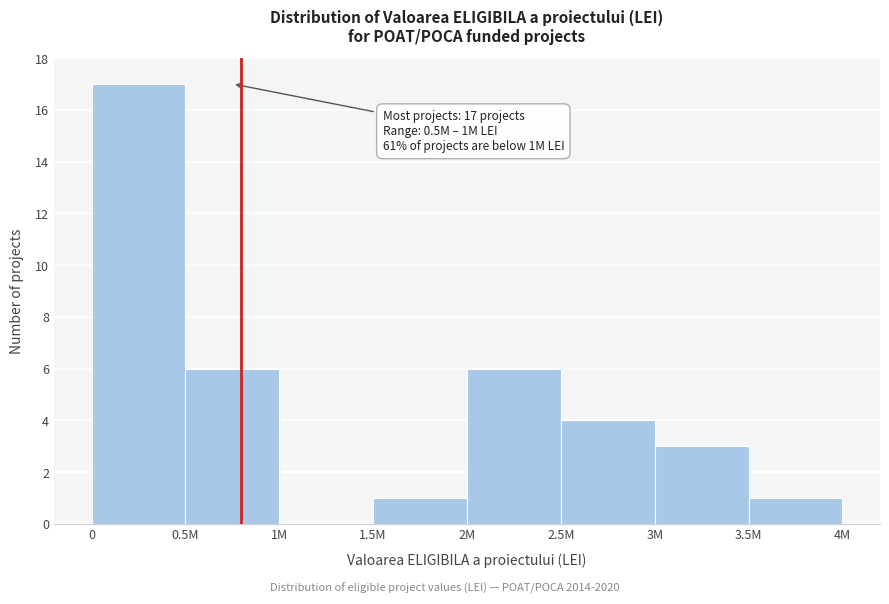

Reading left to right, extract all data points from this chart.

0=17	0.5M=6	1M=0	1.5M=1	2M=6	2.5M=4	3M=3	3.5M=1